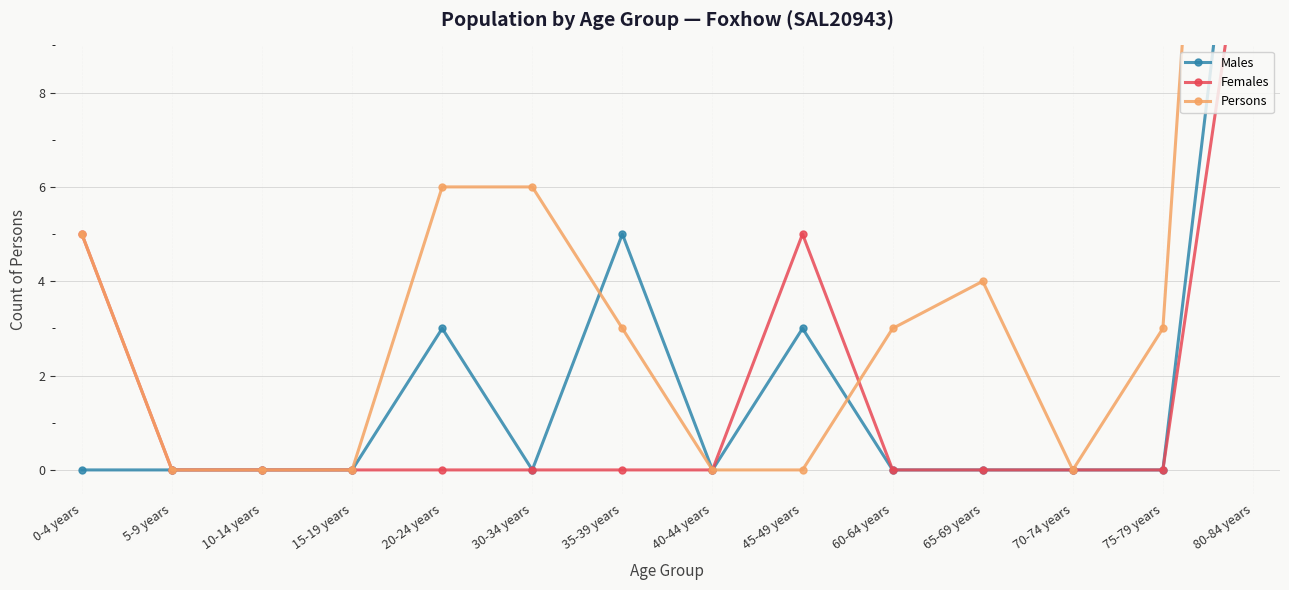

What is the difference between the maximum and second lowest values in the Males series?

16